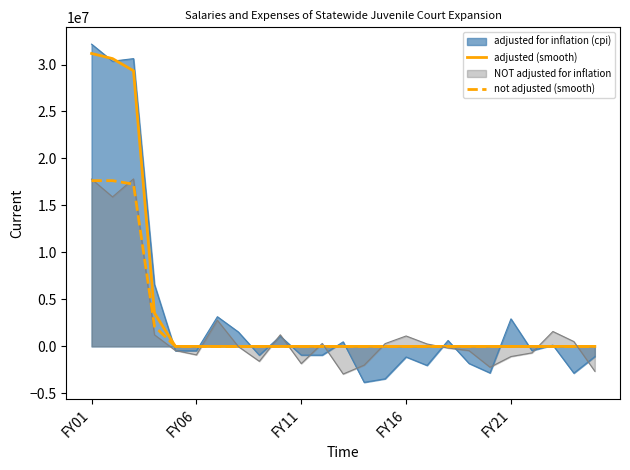

True or false: not adjusted (smooth) has a value of 0 at 20.

True